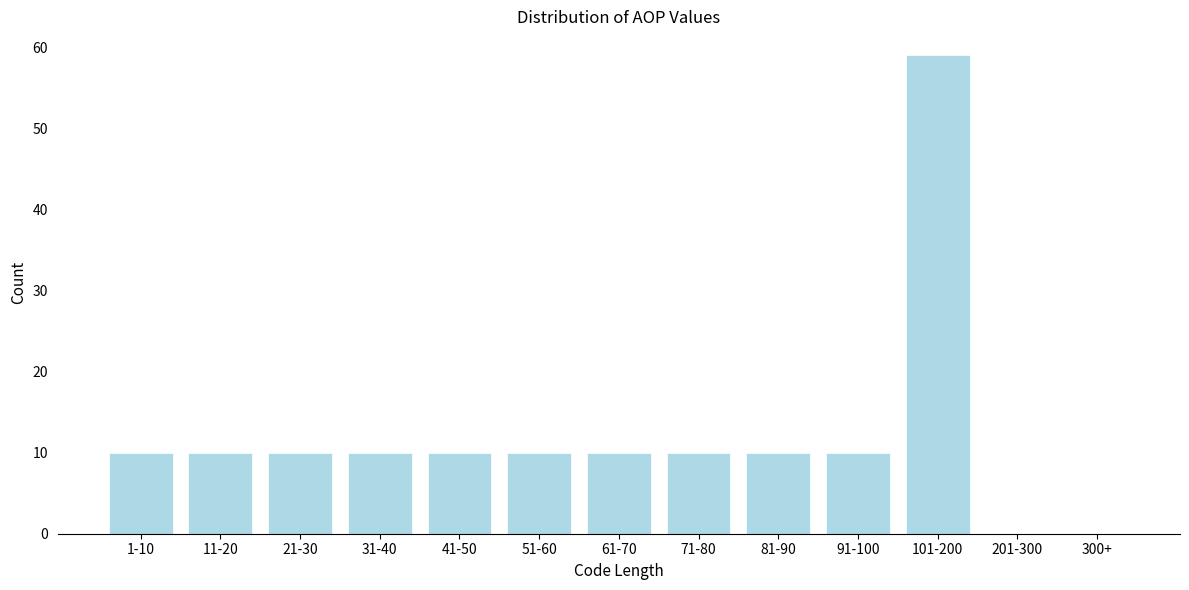

Reading left to right, what are all the values shown in this chart?

1-10=10	11-20=10	21-30=10	31-40=10	41-50=10	51-60=10	61-70=10	71-80=10	81-90=10	91-100=10	101-200=59	201-300=0	300+=0